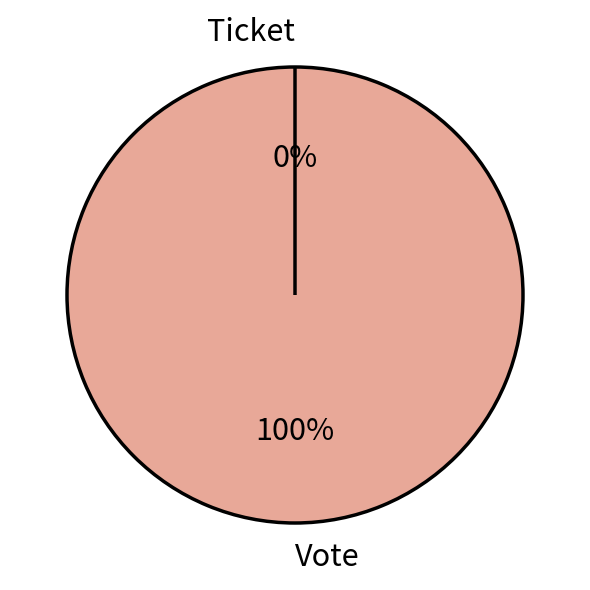

Which slice is the smallest?

Ticket